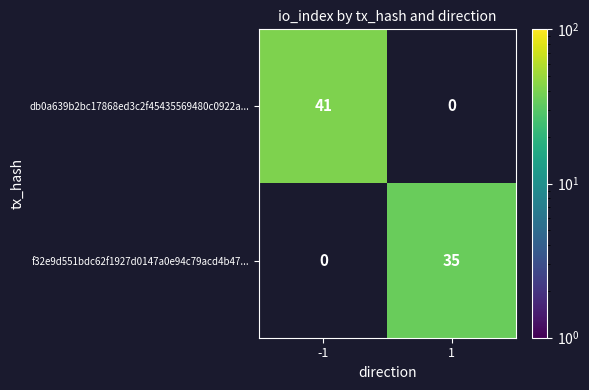

How many series are shown in this chart?

2